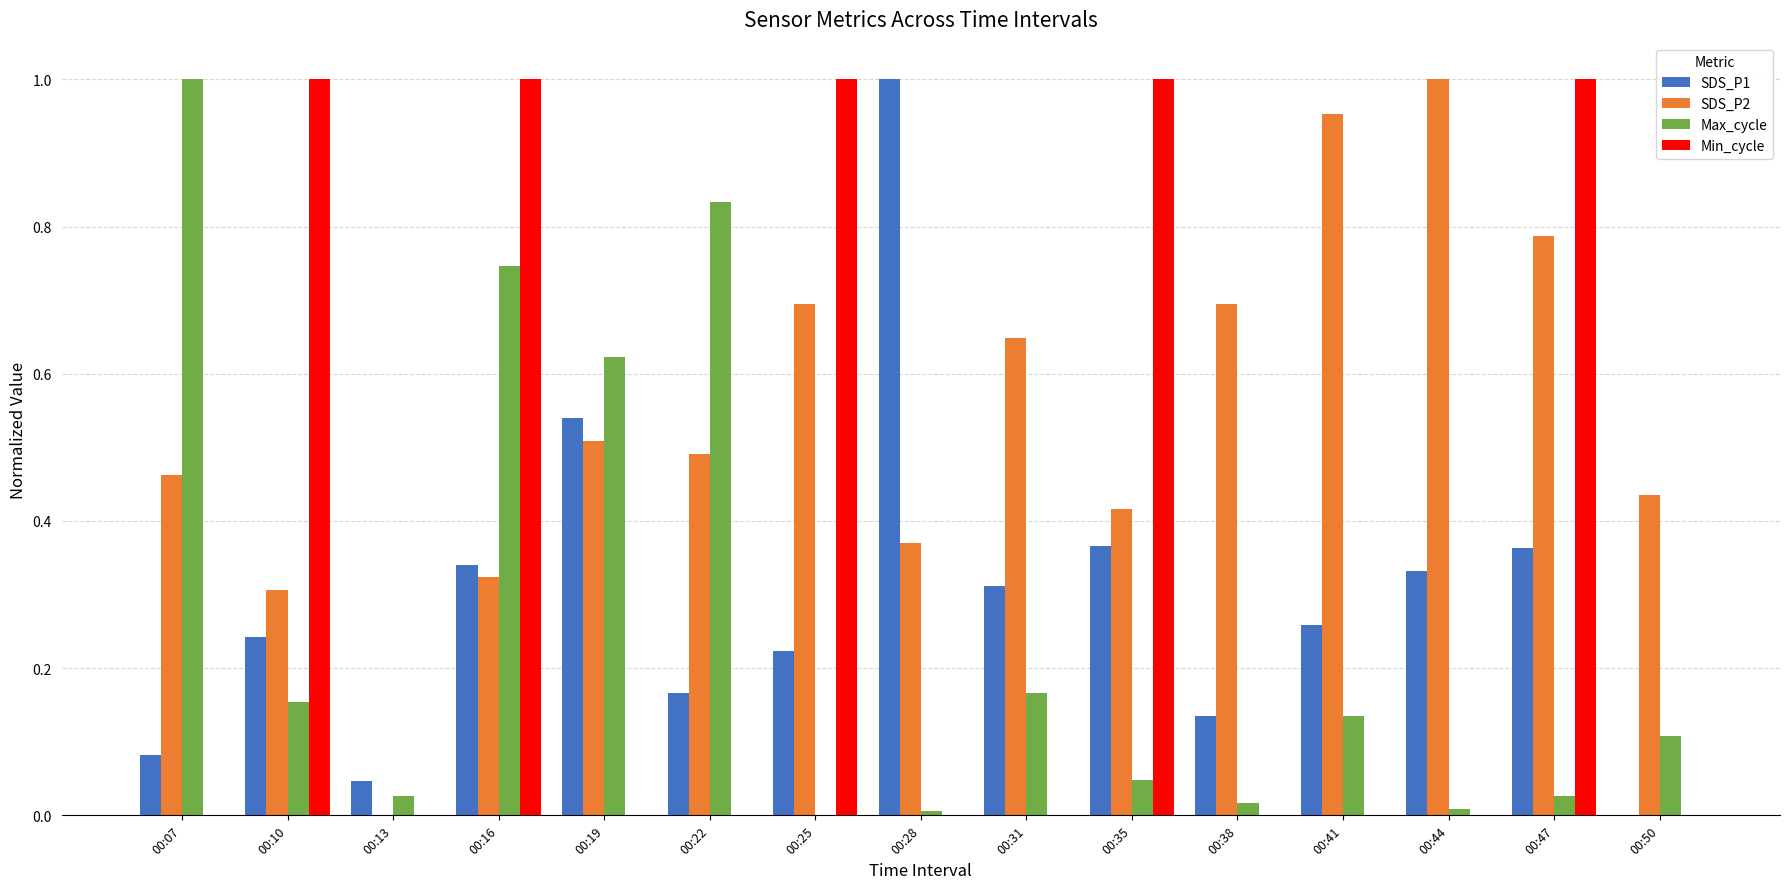

At which category is the sum across all series the highest?

00:16